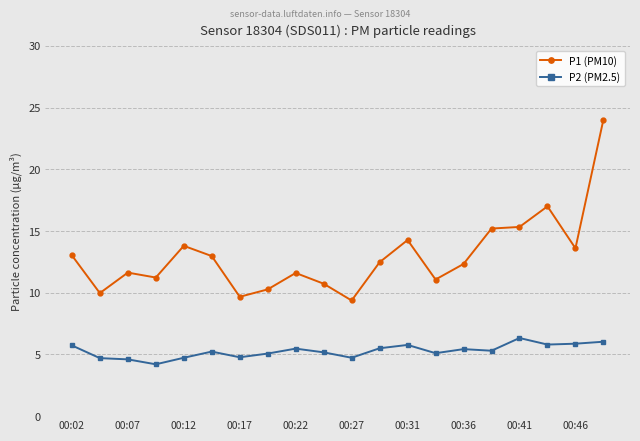

List the series in order of their overall mean, highest first.

P1 (PM10), P2 (PM2.5)